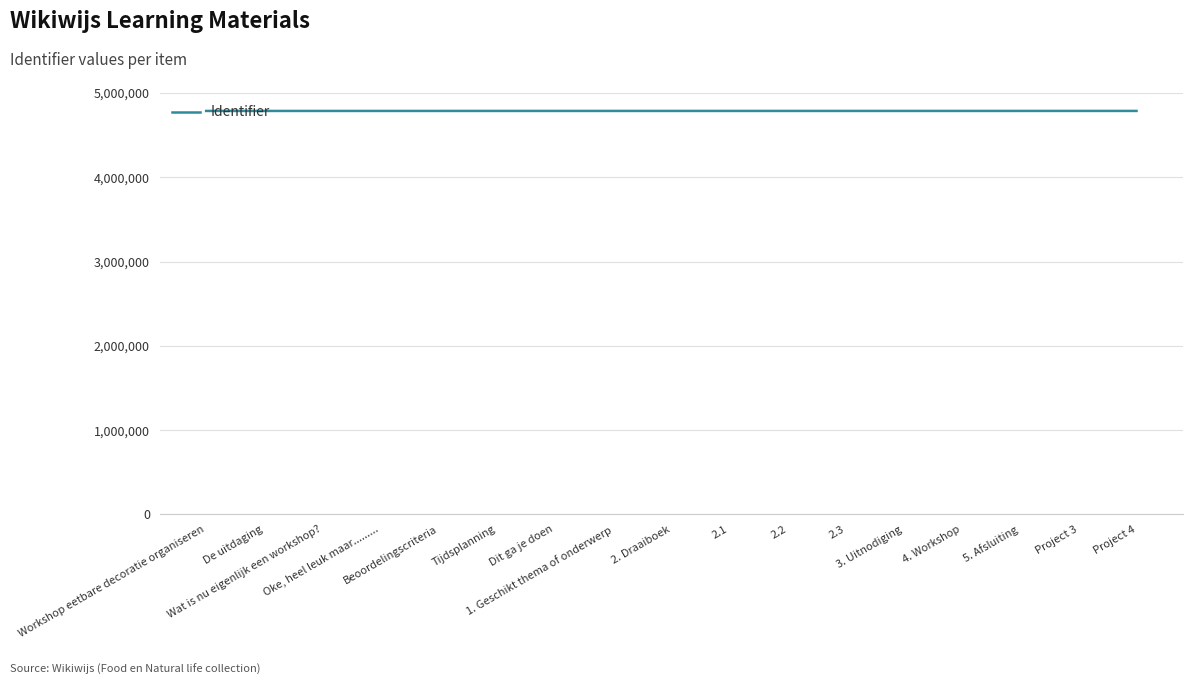

How many series are shown in this chart?

1